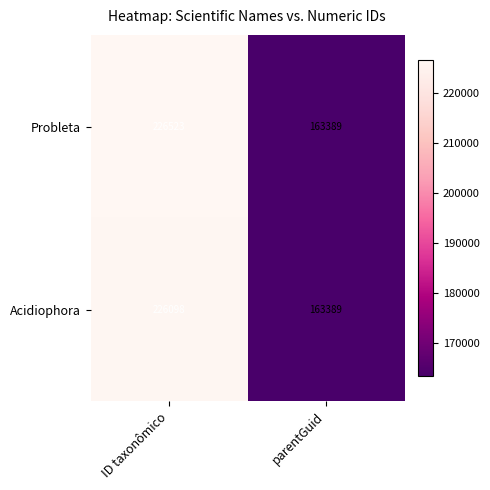

At which category does the chart reach its minimum across all series?

parentGuid